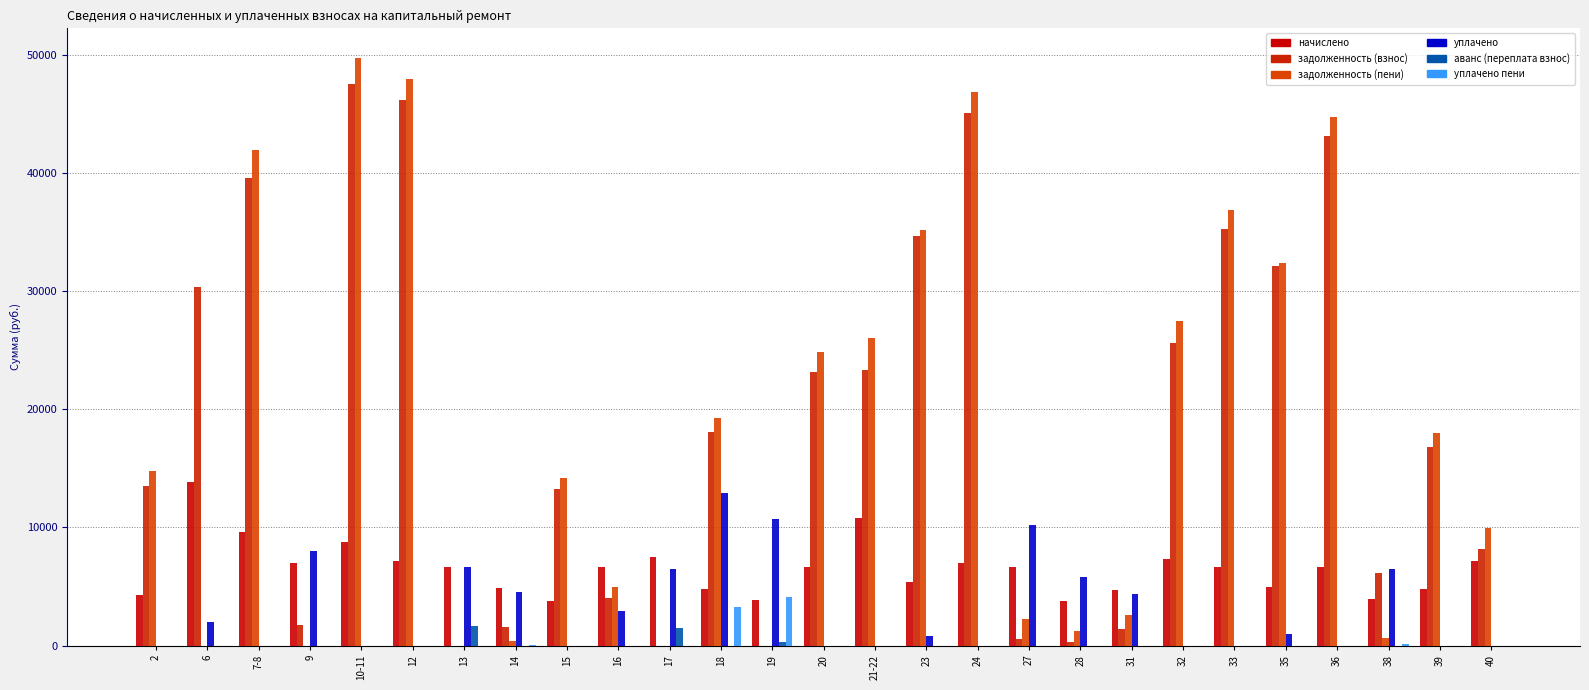

How many groups of bars are there?

27